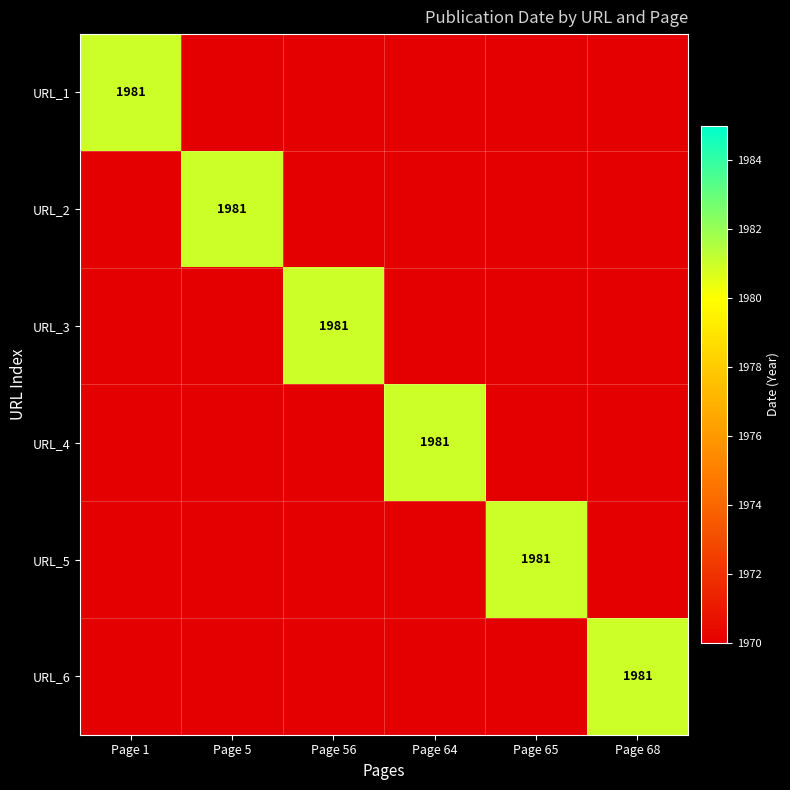

Is it true that URL_2 equals 1113 at Page 5?

False